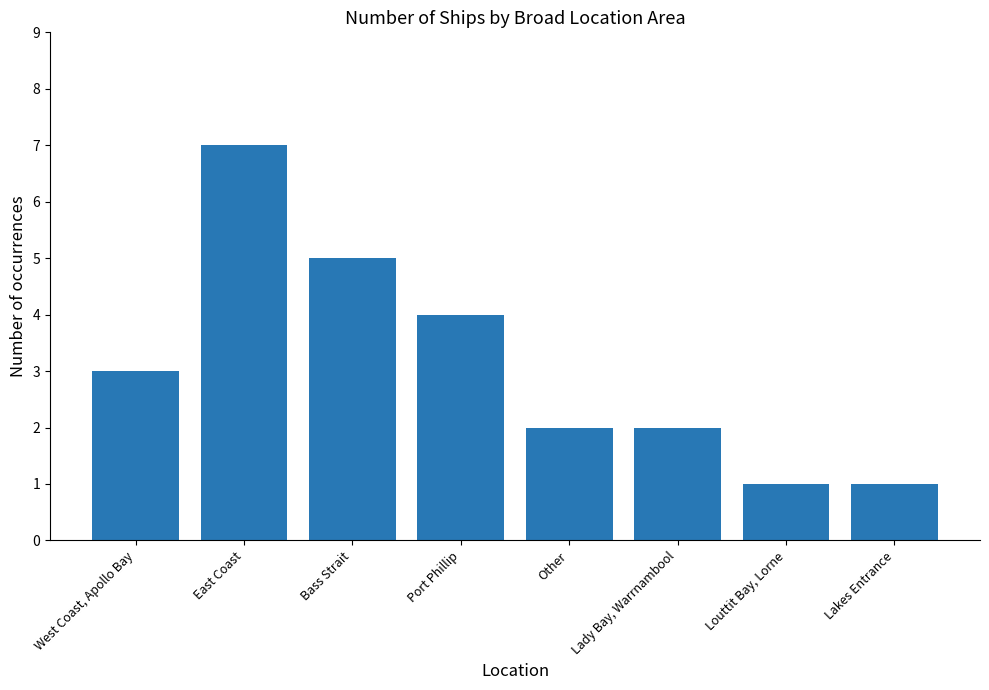

What is the maximum value shown in the chart?

7